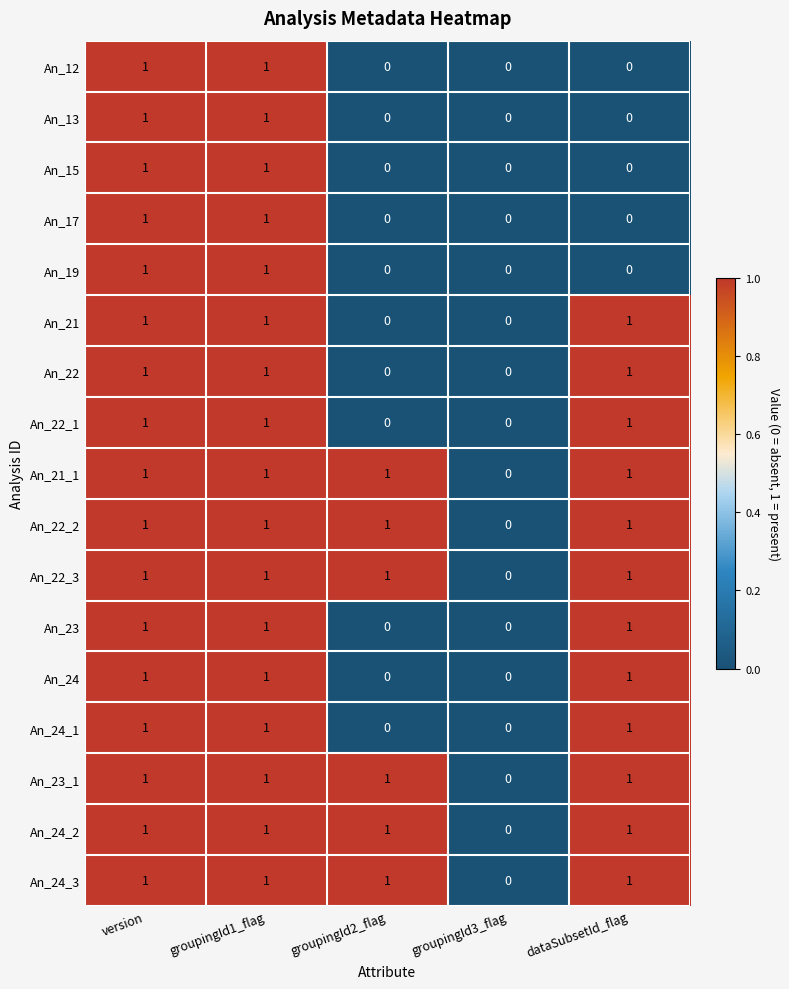

What is the total value across all series at dataSubsetId_flag?

12